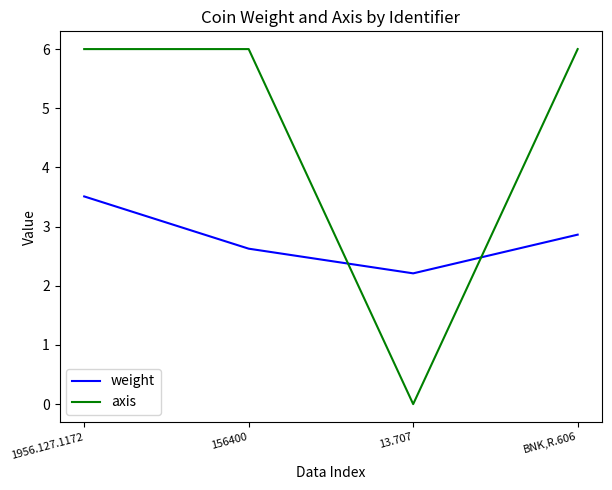

What is the difference between the weight values at 156400 and 1956.127.1172?

0.9